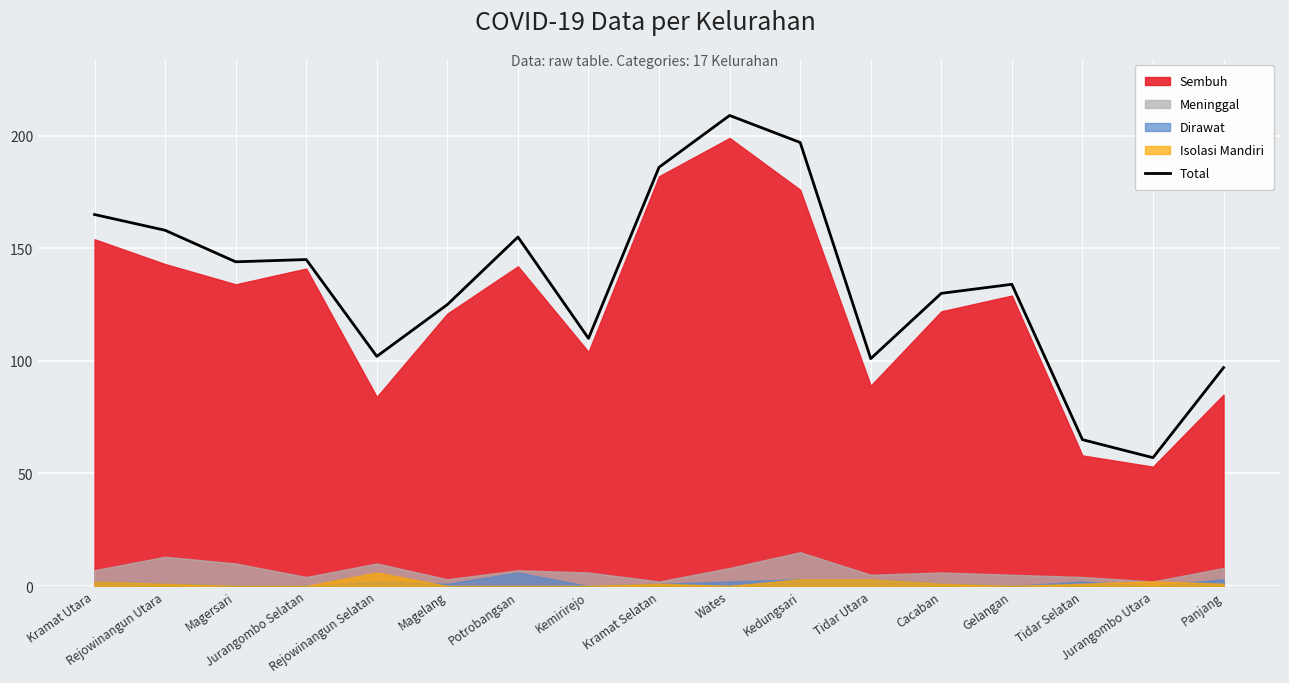

What is the change in value from Magelang to Kramat Selatan?

+61